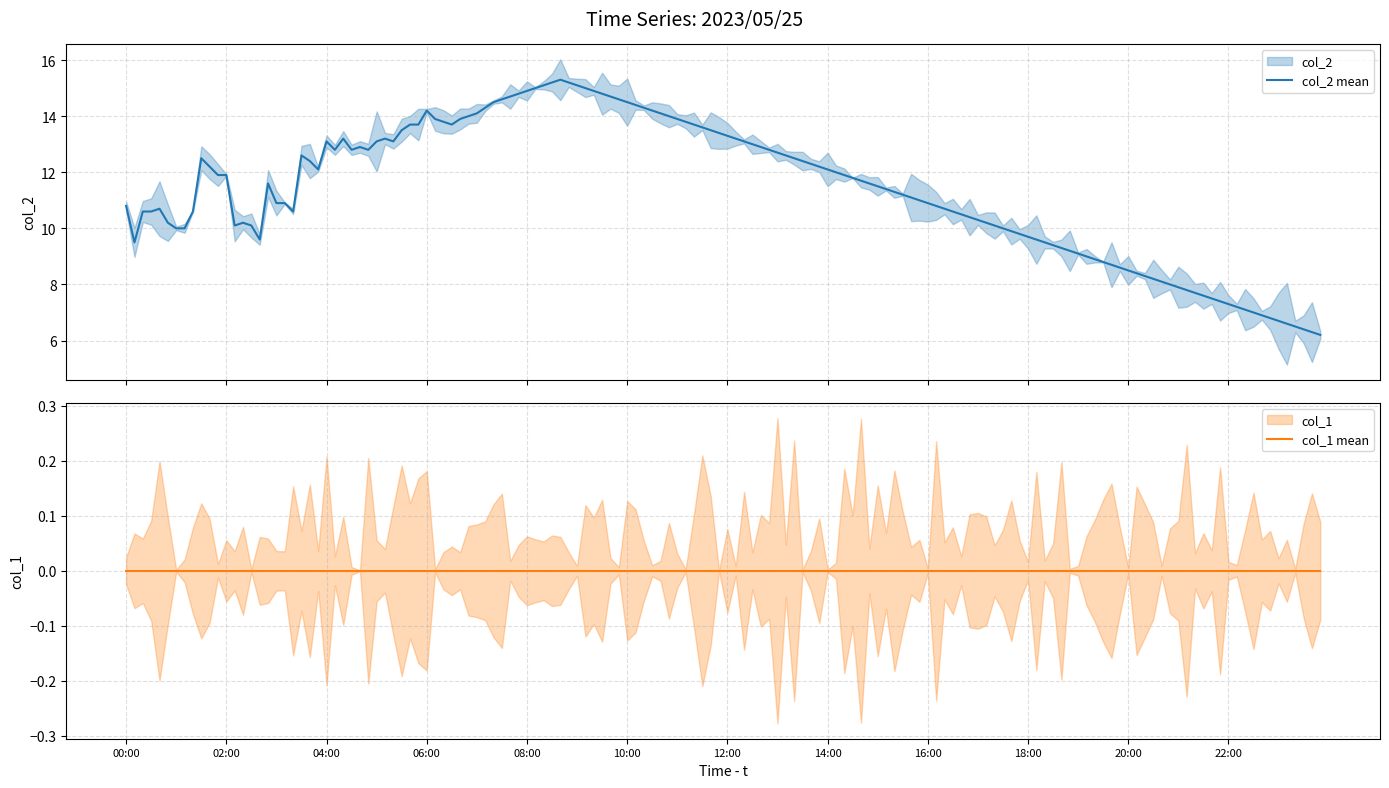

True or false: col_1 and col_2 cross at least once.

False